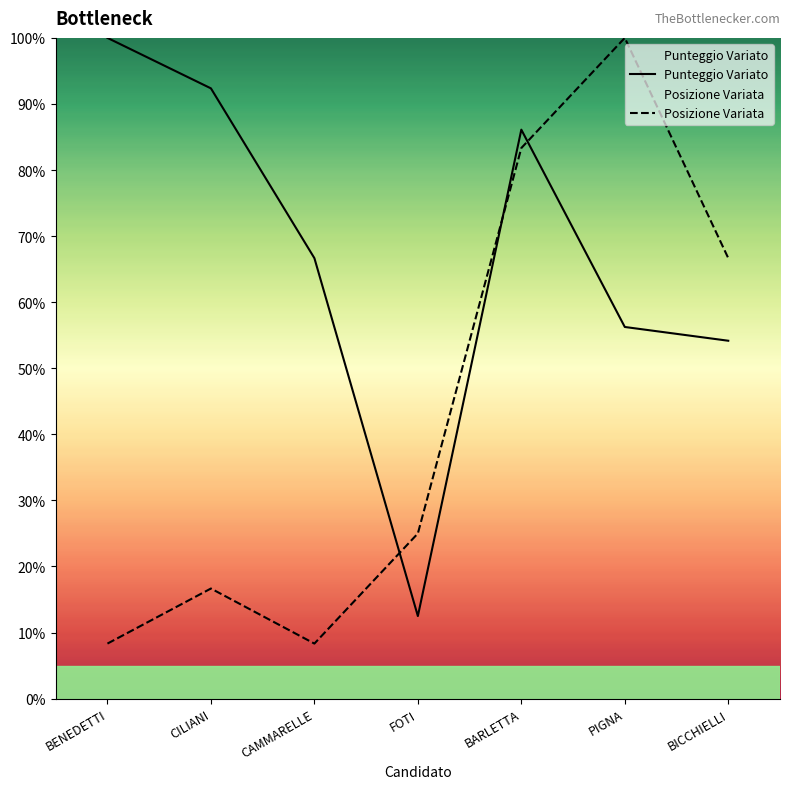

Rank the series by their maximum value, from highest to lowest.

Punteggio Variato, Posizione Variata